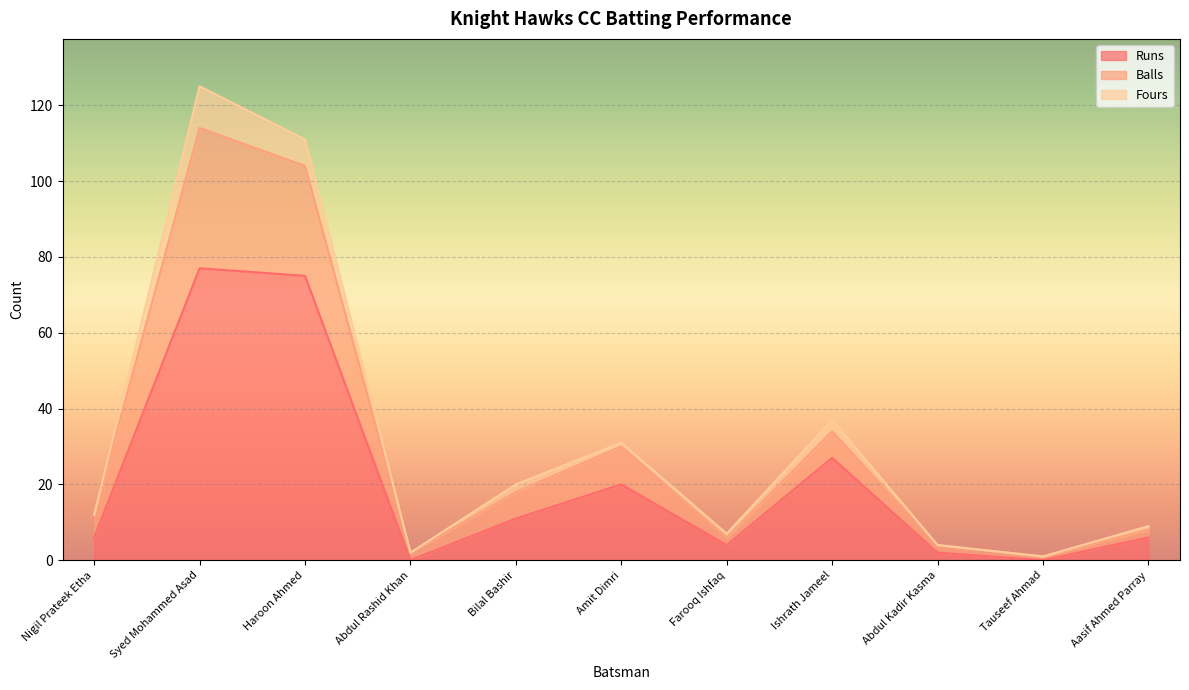

Between Farooq Ishfaq and Tauseef Ahmad, which is larger?

Farooq Ishfaq